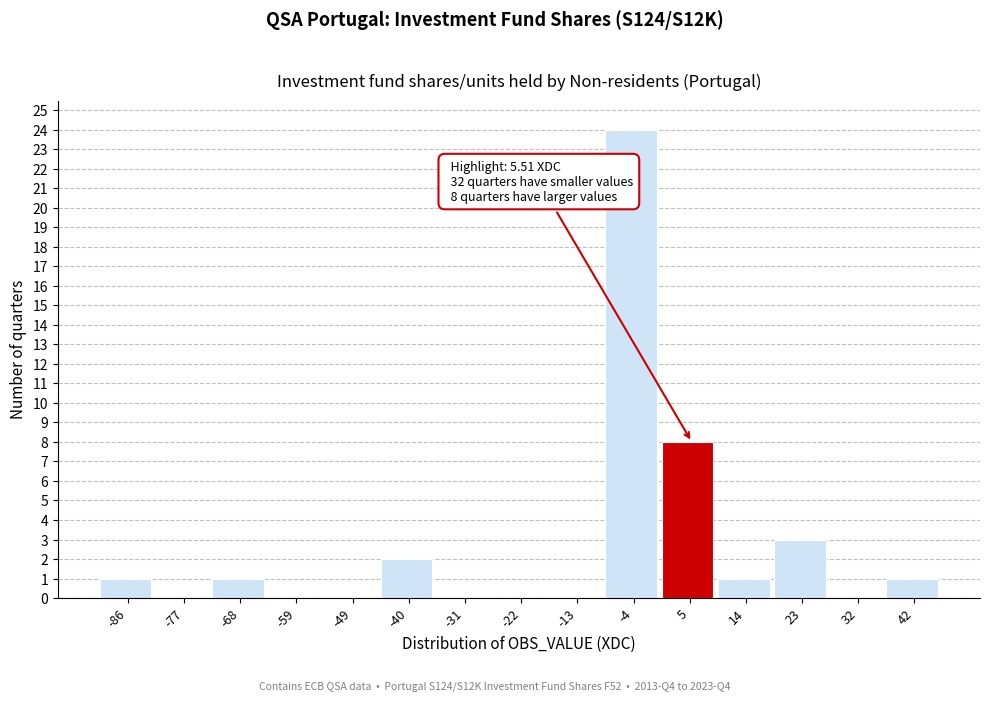

Which range on the x-axis has the tallest bar?

-8 to 1